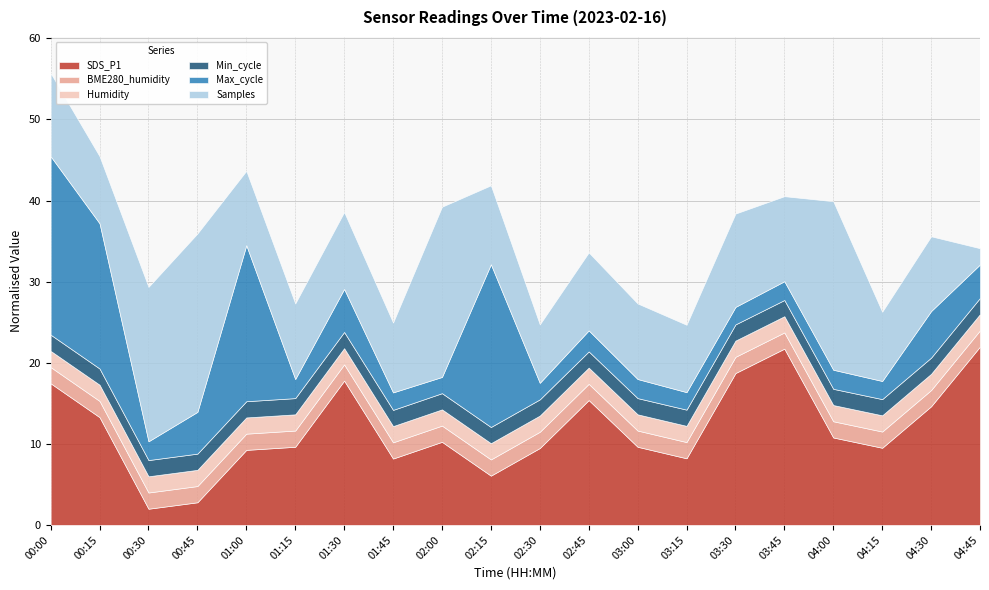

Count the number of data series in this chart.

6